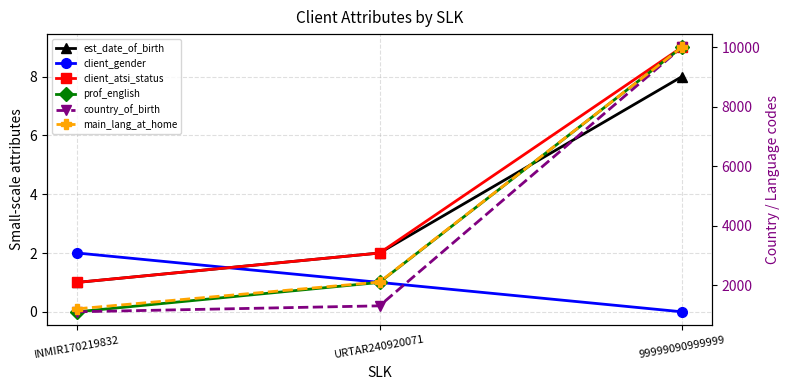

Which series has the widest spread of values?

country_of_birth